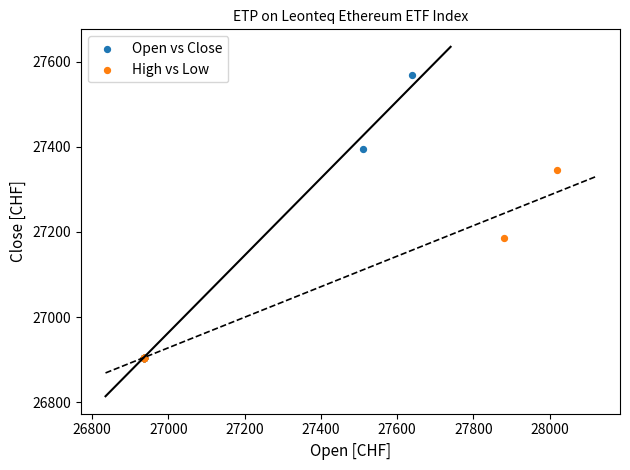

Which series has the widest spread of Y values?

Open vs Close